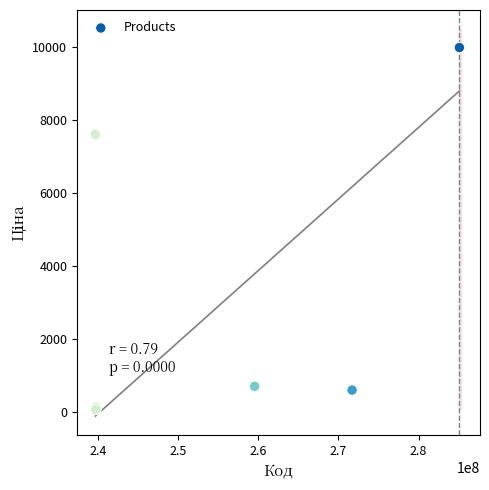

What Y value in the scatter plot is closest to 5016?

7596.5